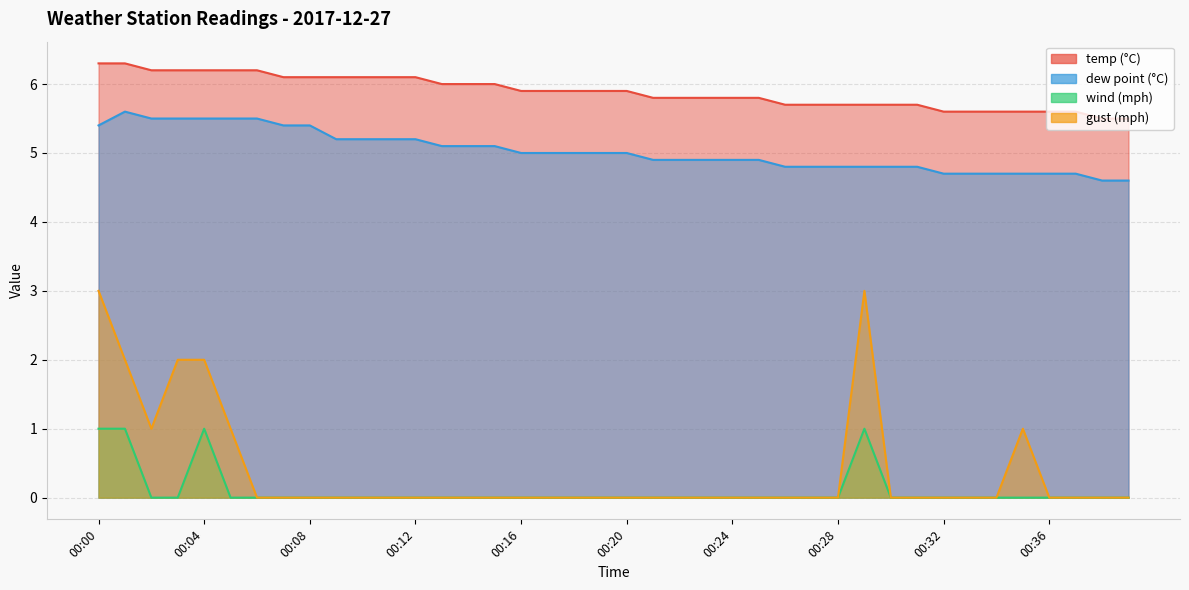

The temp series shows 10.0 at 00:29. True or false?

False